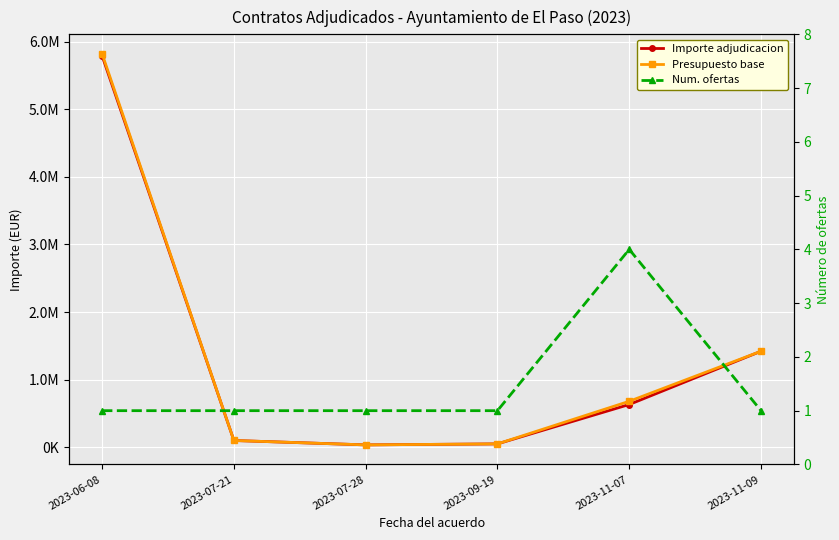

What is the difference between the maximum and minimum values in the Num. ofertas series?

3.0